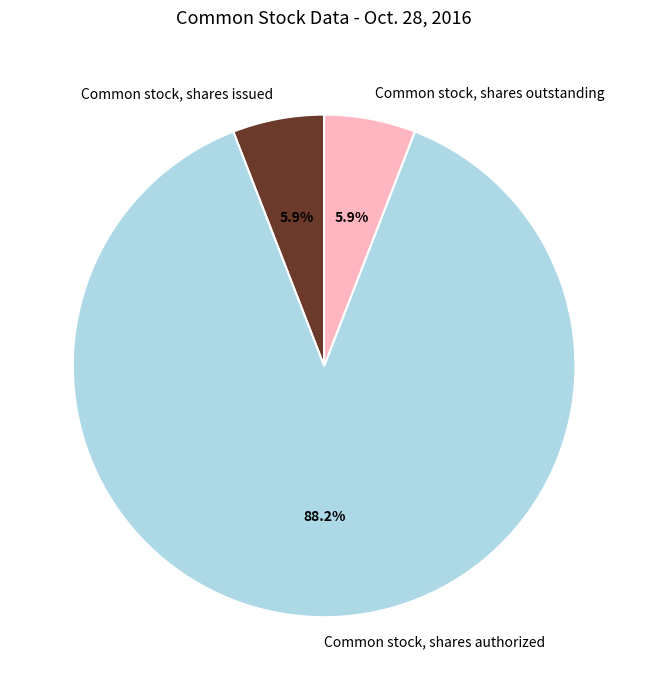

Combined, do Common stock, shares issued and Common stock, shares outstanding account for over 50%?

No